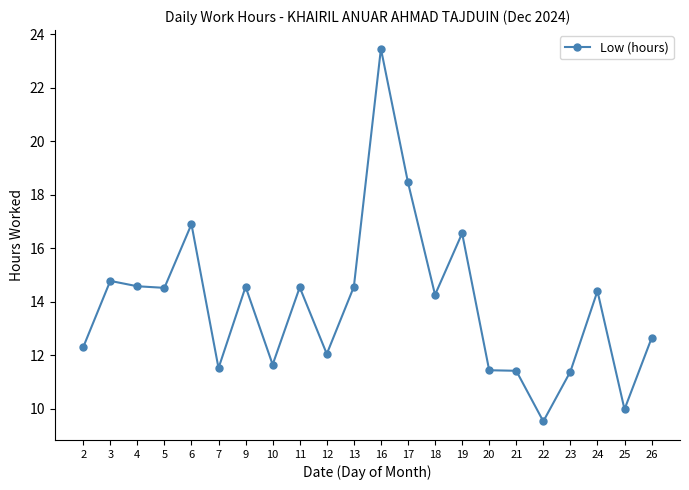

True or false: there are more than 0 points higher than both neighbors.

True